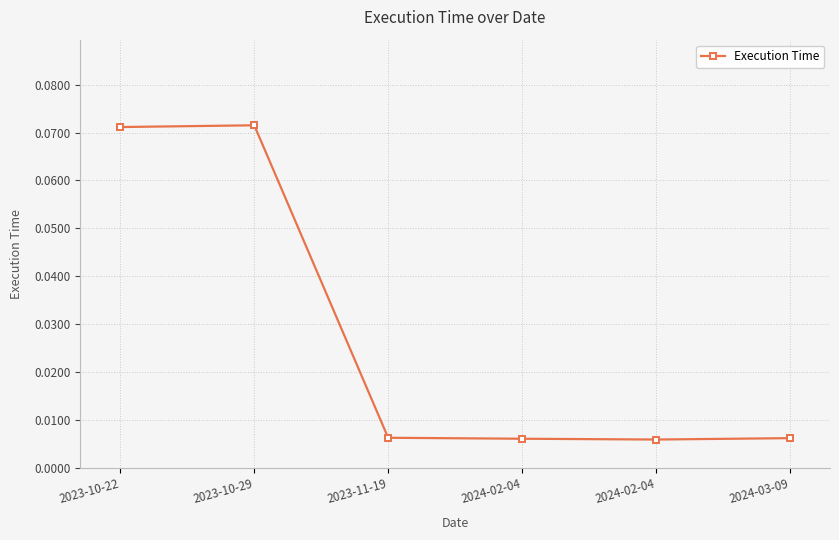

What is the label of the 5th point from the left?

2024-02-04